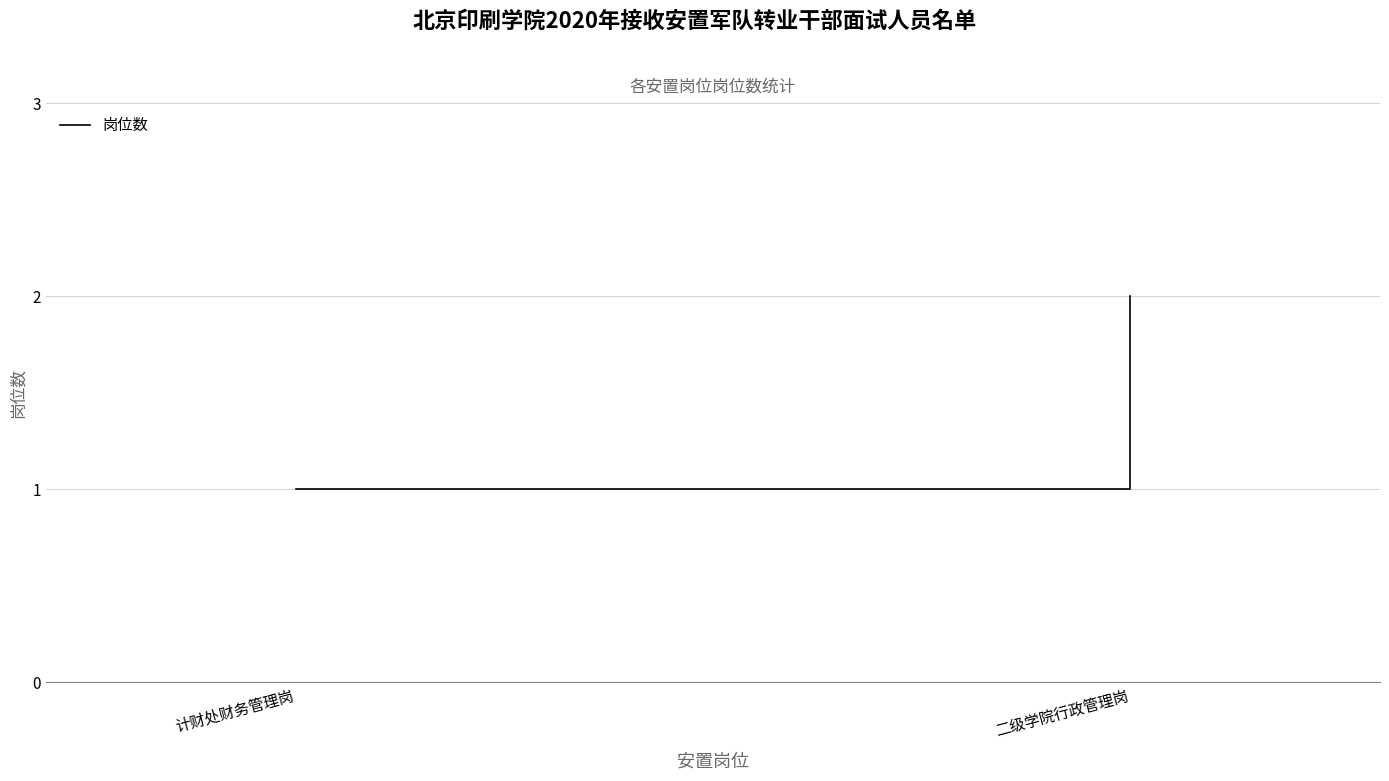

Read the value at 二级学院行政管理岗.

2